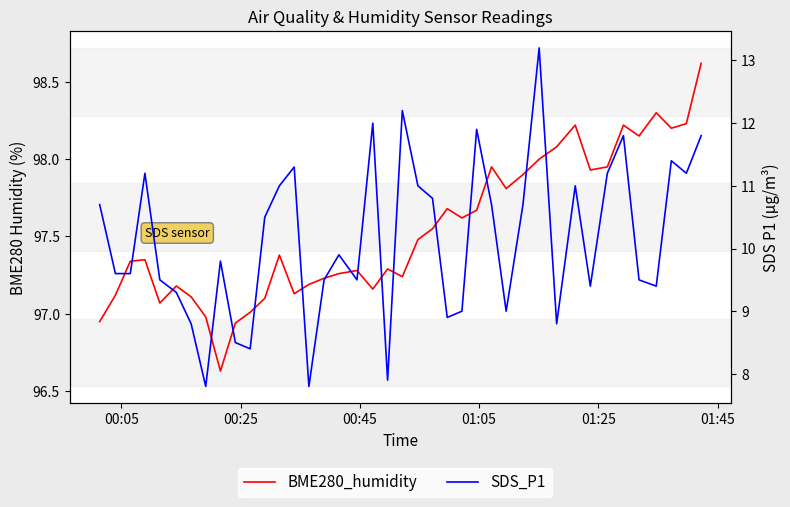

What is the minimum value for BME280_humidity?

96.6